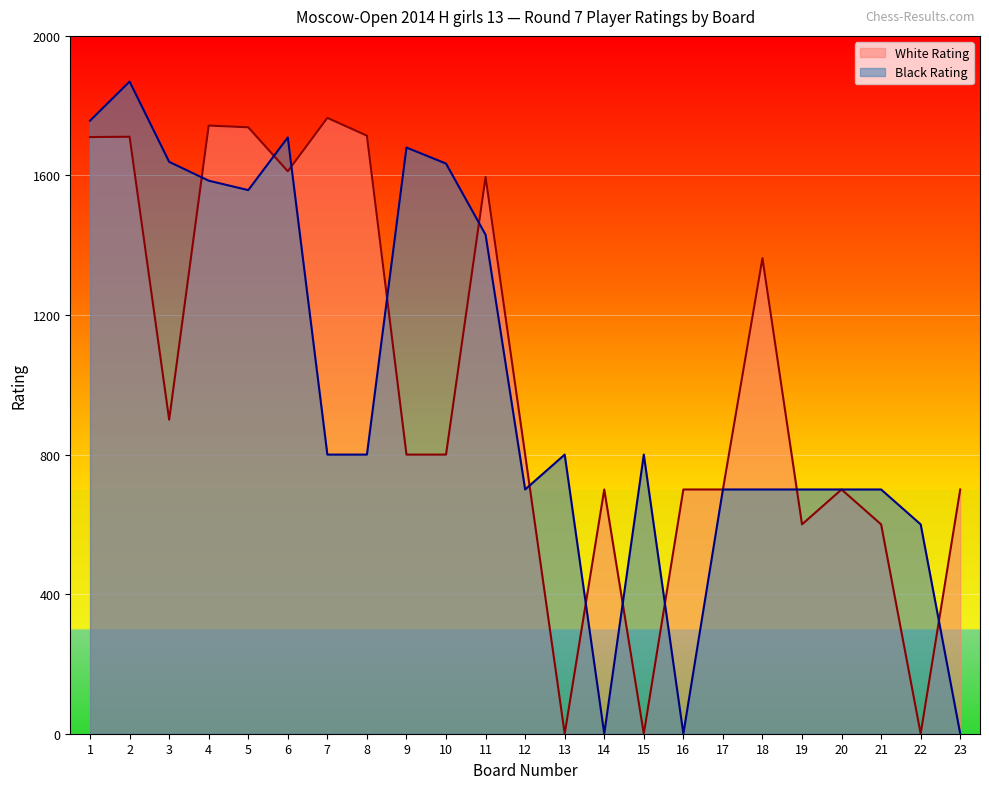

How many values in the White Rating series are below 800?

10